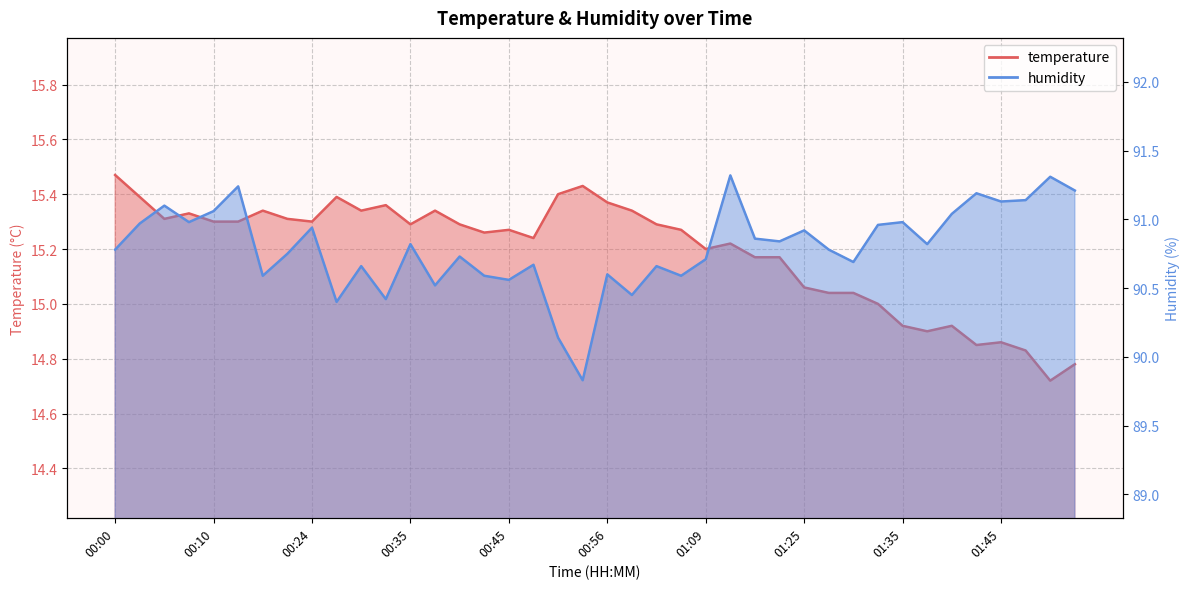

Reading left to right, what are all the values shown in this chart?

temperature: 15.5	15.4	15.3	15.3	15.3	15.3	15.3	15.3	15.3	15.4	15.3	15.4	15.3	15.3	15.3	15.3	15.3	15.2	15.4	15.4	15.4	15.3	15.3	15.3	15.2	15.2	15.2	15.2	15.1	15.0	15.0	15.0	14.9	14.9	14.9	14.8	14.9	14.8	14.7	14.8
humidity: 90.8	91.0	91.1	91.0	91.1	91.2	90.6	90.8	90.9	90.4	90.7	90.4	90.8	90.5	90.7	90.6	90.6	90.7	90.1	89.8	90.6	90.5	90.7	90.6	90.7	91.3	90.9	90.8	90.9	90.8	90.7	91.0	91.0	90.8	91.0	91.2	91.1	91.1	91.3	91.2